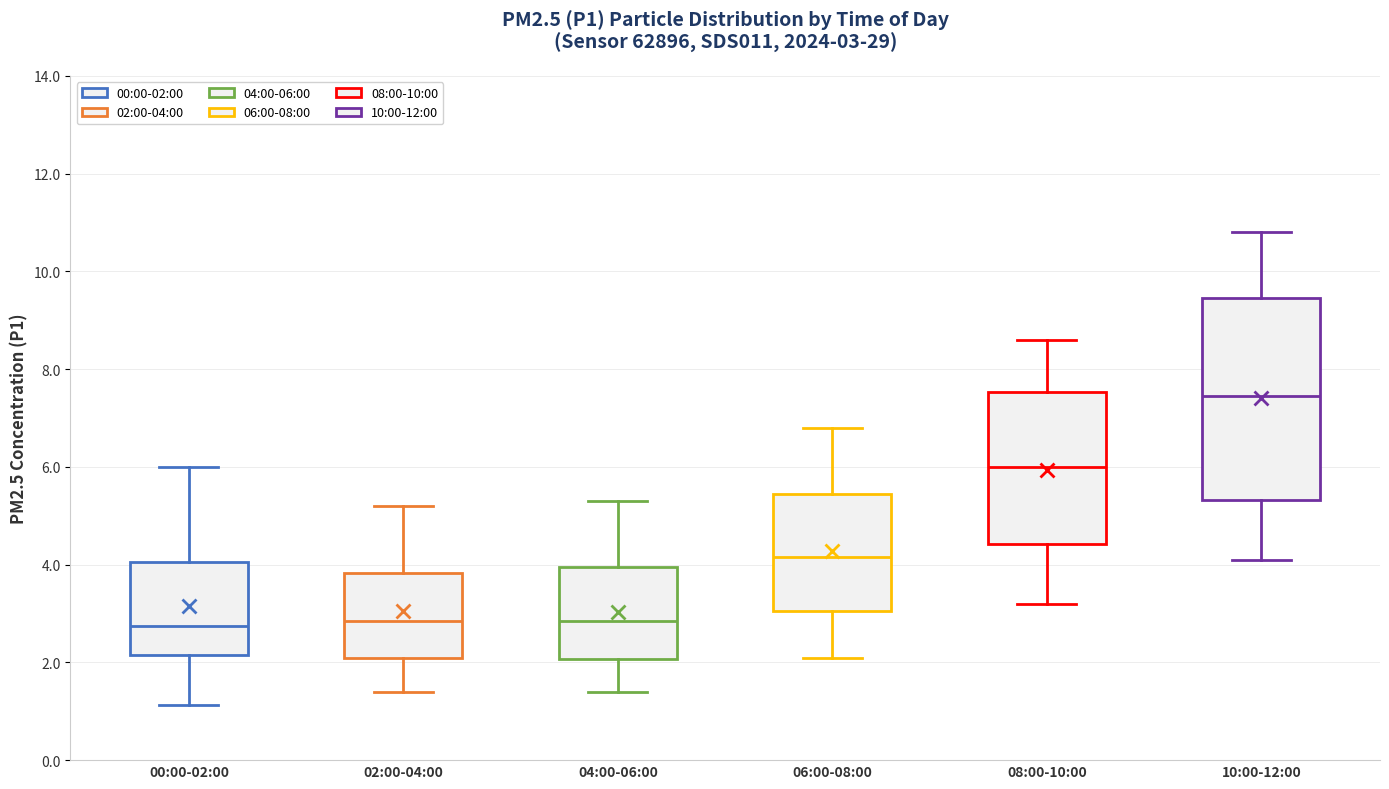

Comparing the boxes themselves (not the whiskers), which one is the tallest?

10:00-12:00